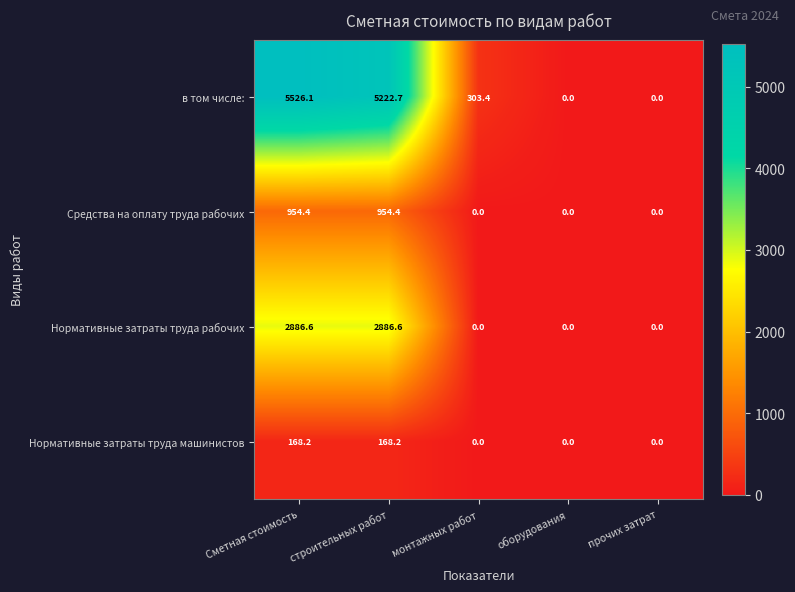

The value of Средства на оплату труда рабочих at оборудования is 382.0. True or false?

False